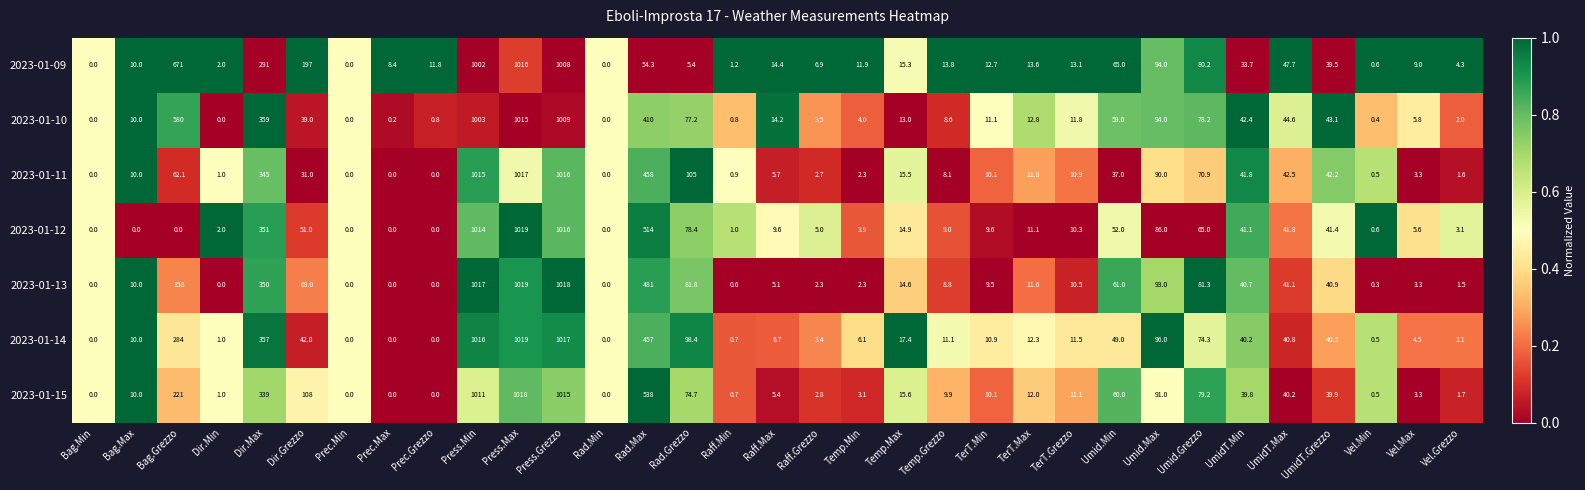

At which category is the sum across all series the highest?

Press.Max